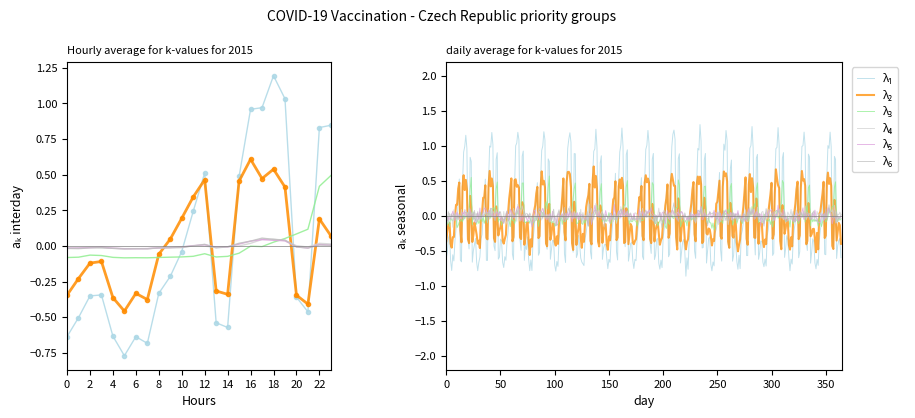

True or false: Věk 50-59 has a value of -0.0 at 14.

True